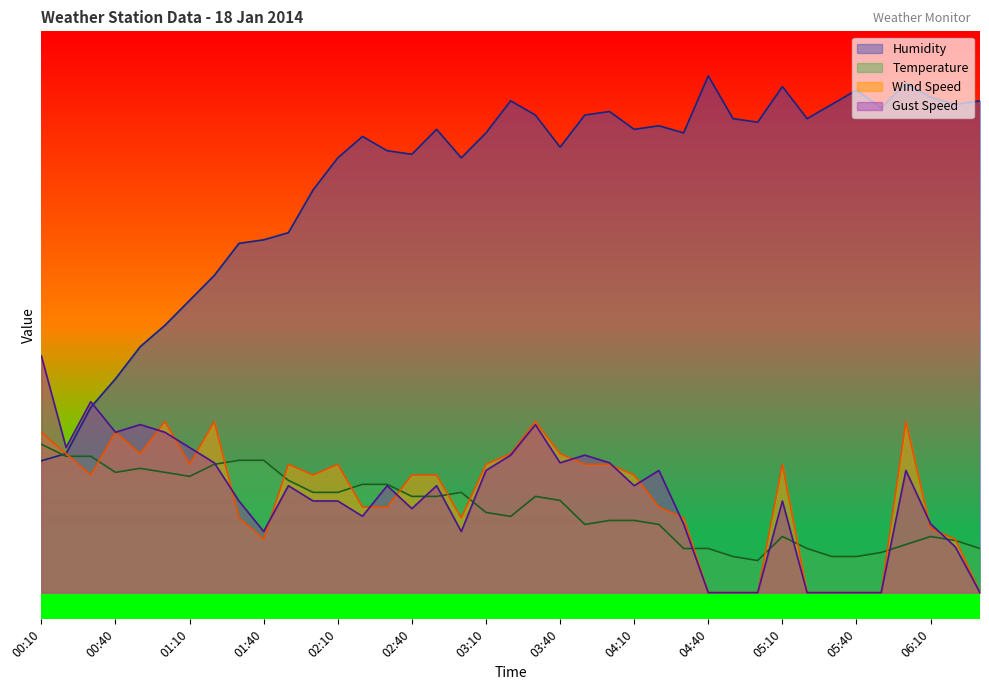

How many values in the Humidity series are below 86?

18